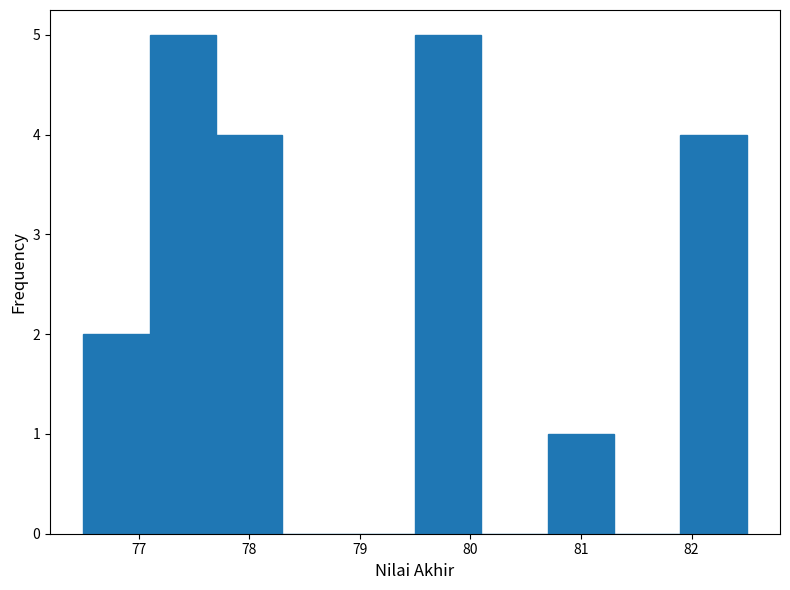

What is the height of the bar covering 80.7 to 81.3 on the x-axis? The values are not printed on the chart, so give them approximately, as read against the axis.

1